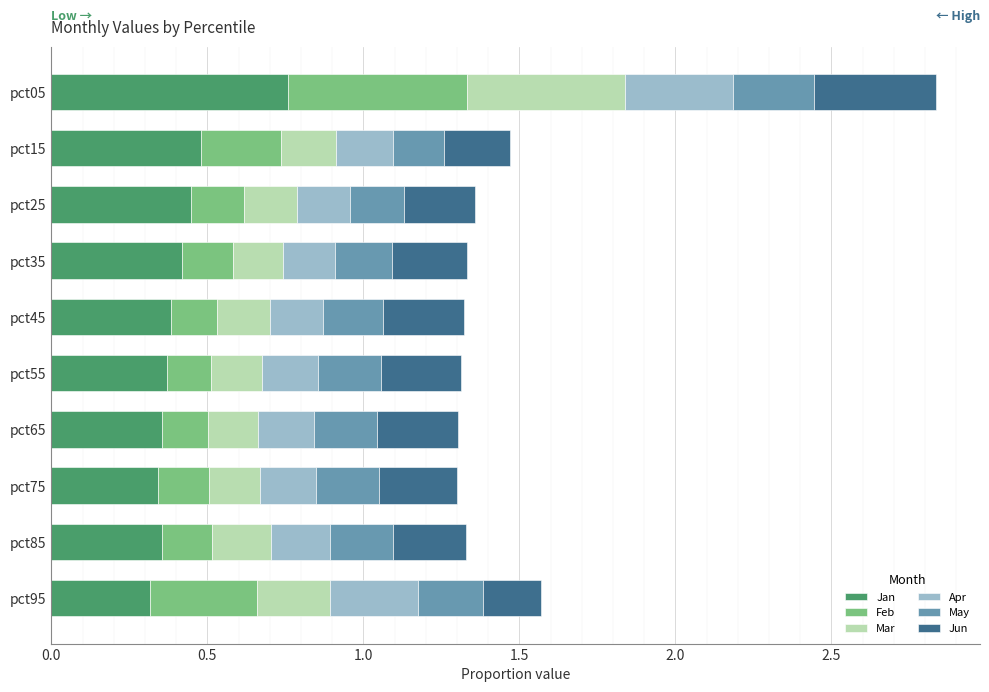

True or false: Jan has a value of 0.1 at pct15.

False